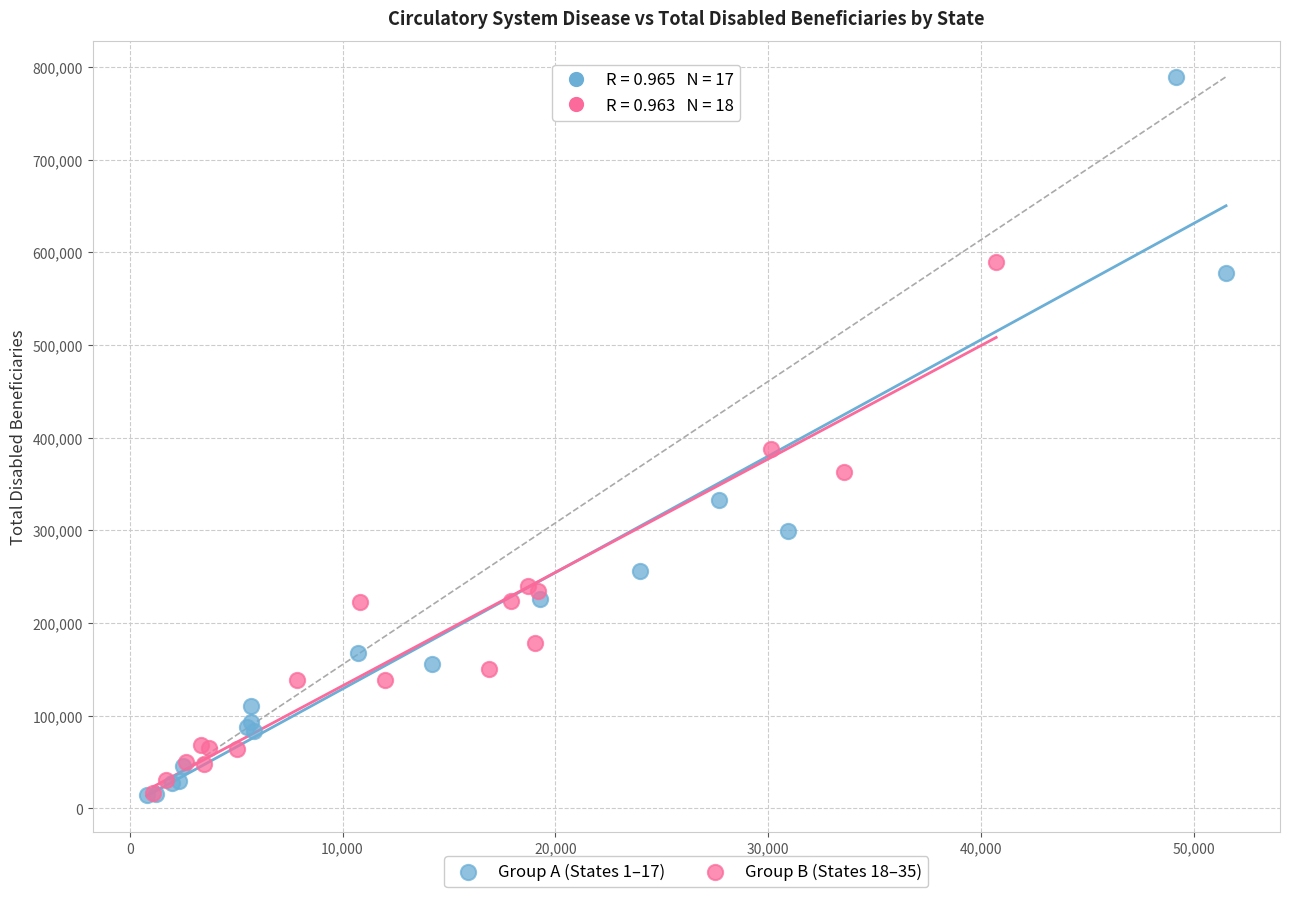

Which series contains the highest Y value?

Group A (States 1–17)